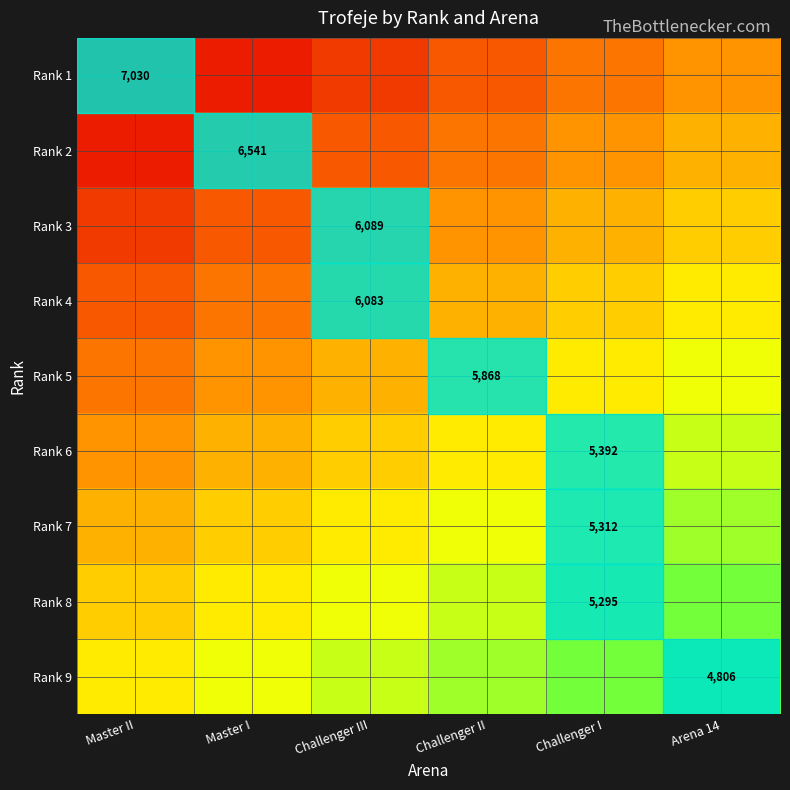

Which category has the lowest value in the Rank 7 series?

Master II